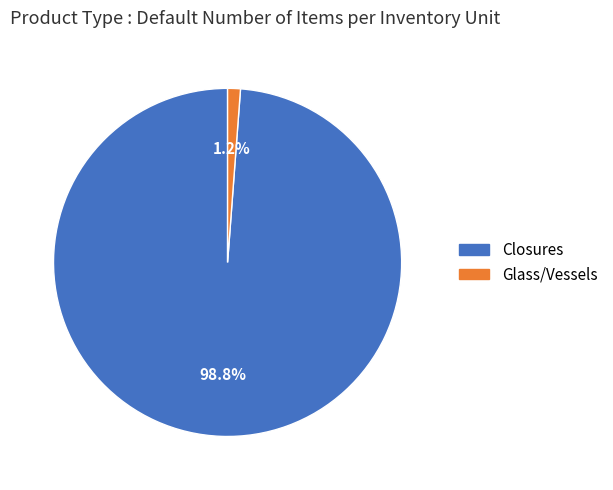

What percentage is the Closures slice, to the nearest percent?

99%